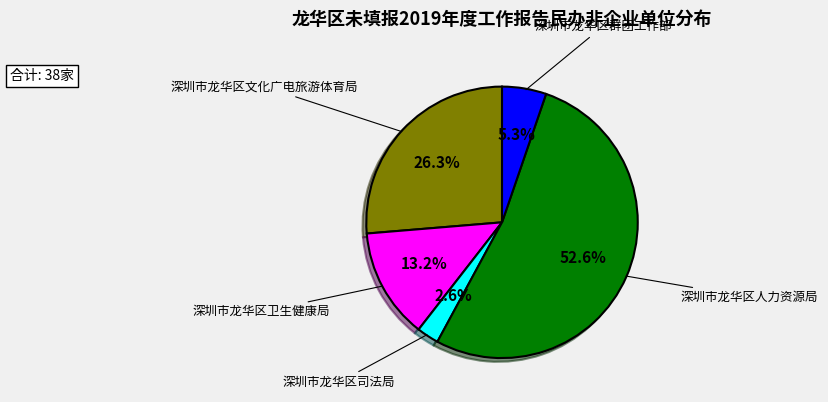

To the nearest percent, what is the difference between the largest and smallest slice percentages?

50%